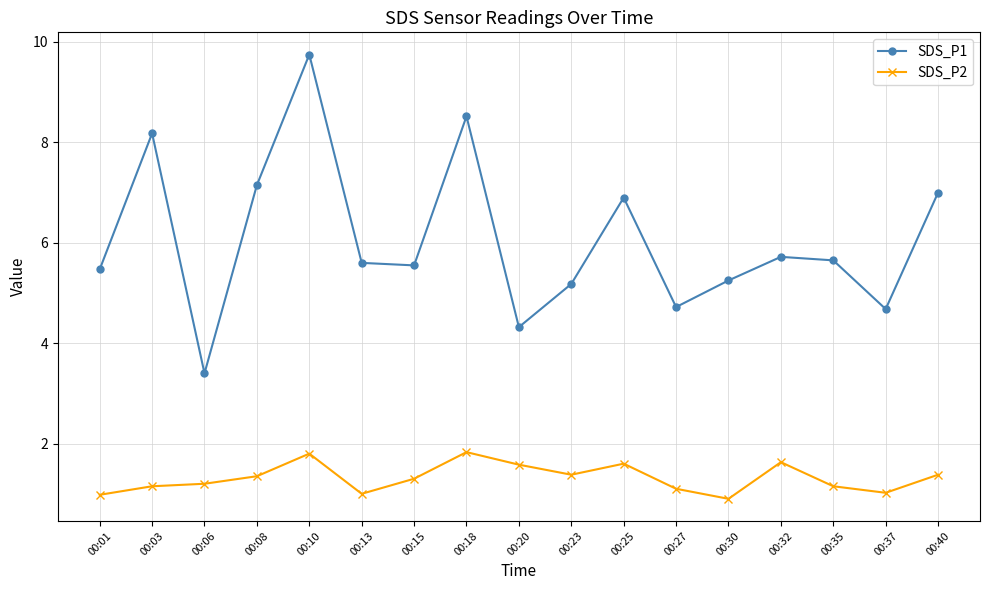

What are all the series names shown in the legend?

SDS_P1, SDS_P2